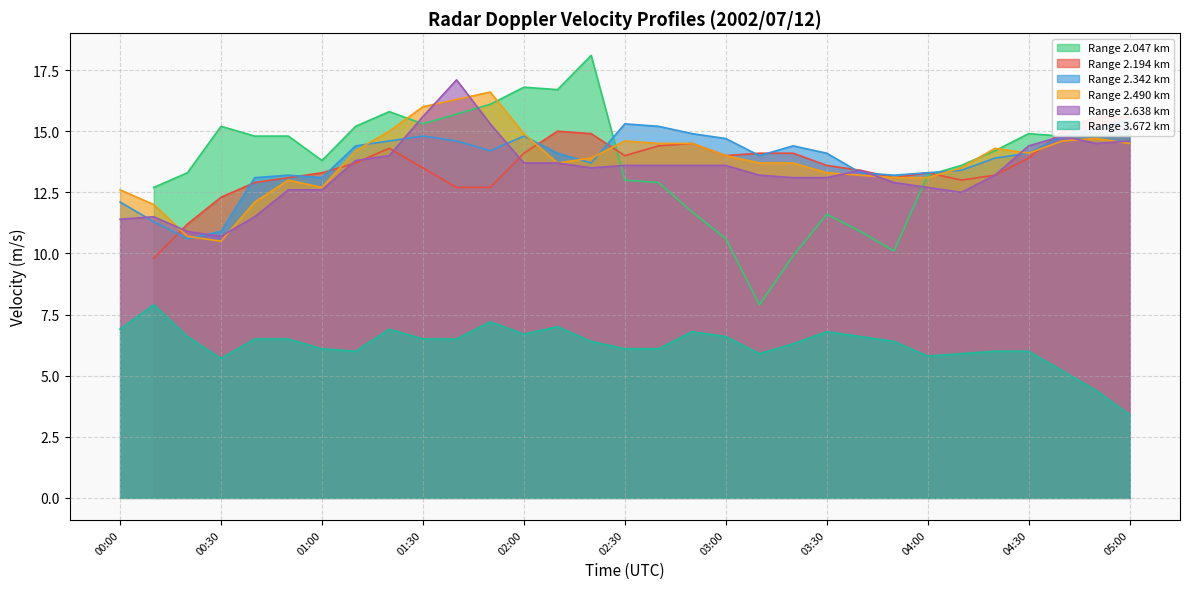

The value of Range 3.672 km at 02:30 is 6.1. True or false?

True